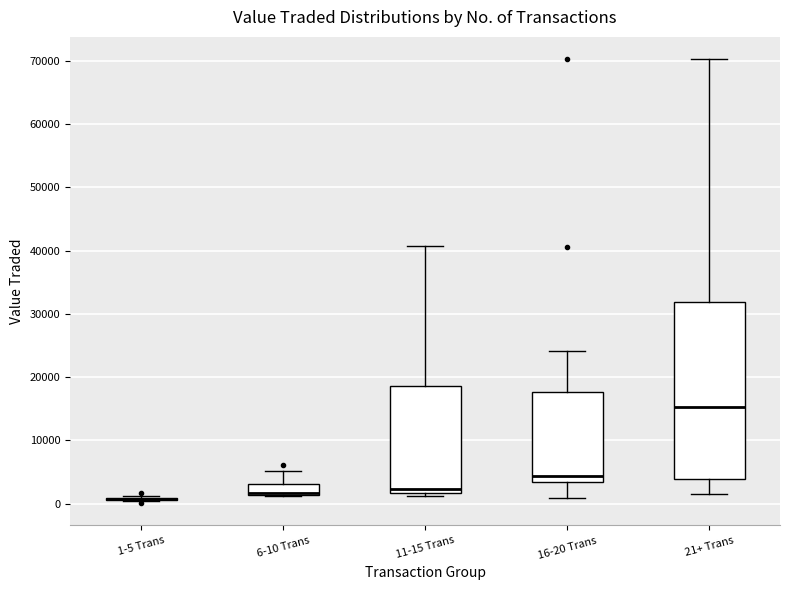

Comparing the boxes themselves (not the whiskers), which one is the tallest?

21+ Trans